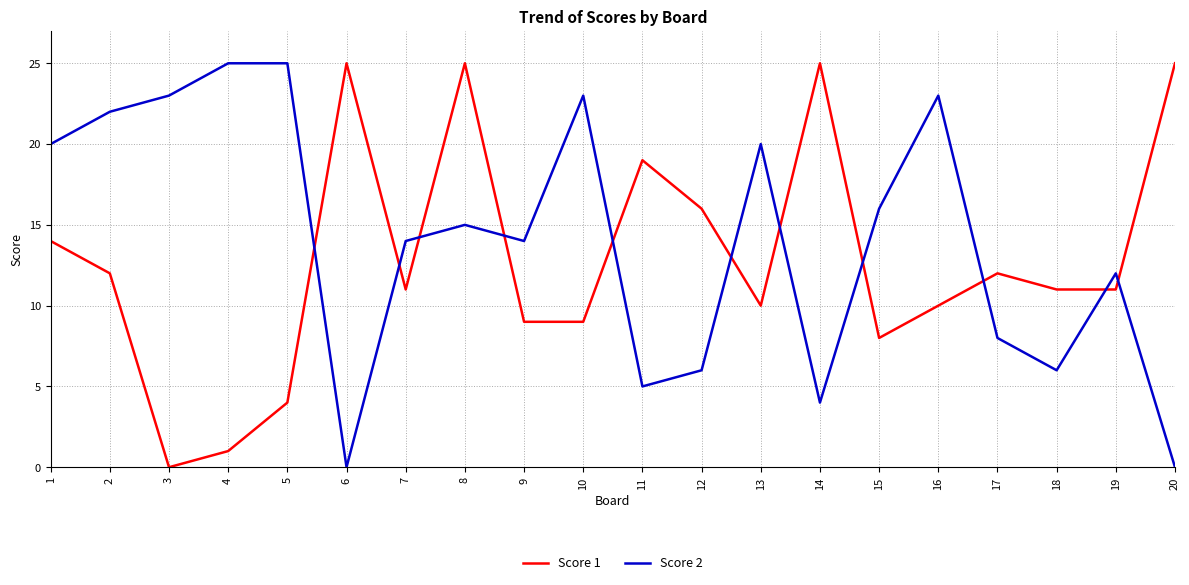

What is the sum of all Score 1 values?

257